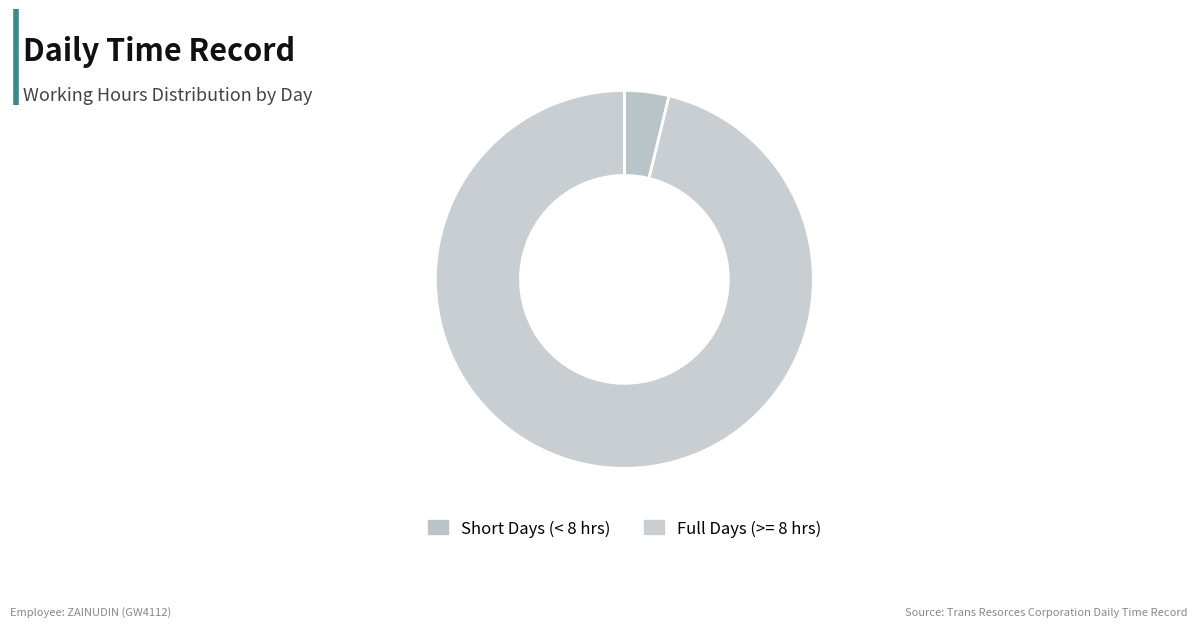

Rank the categories by value from highest to lowest.

Full Days (>= 8 hrs), Short Days (< 8 hrs)